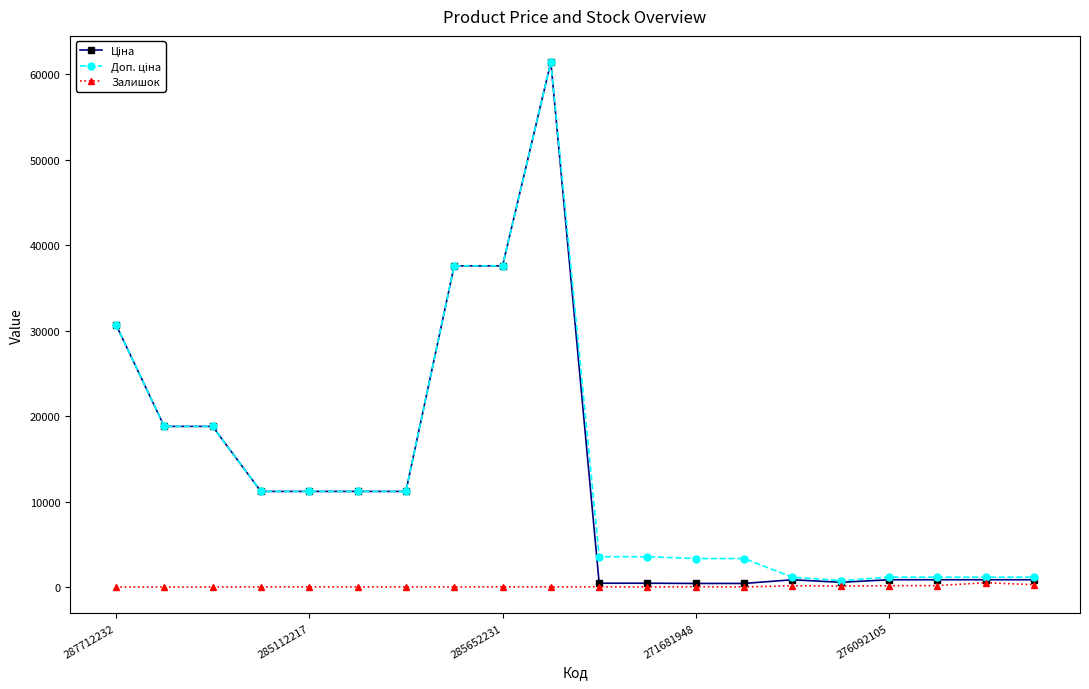

What is the maximum value shown in the chart?

61434.3